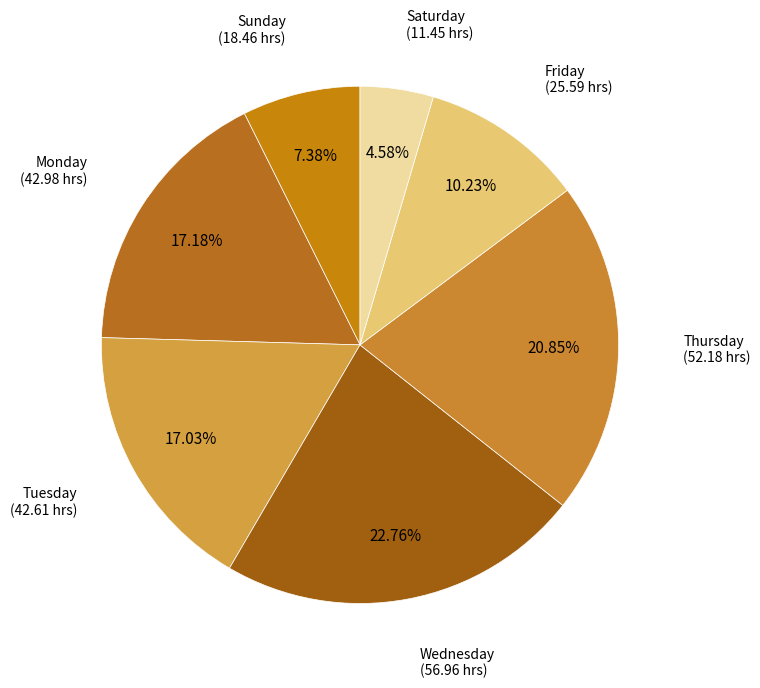

Count the number of slices in the pie.

7